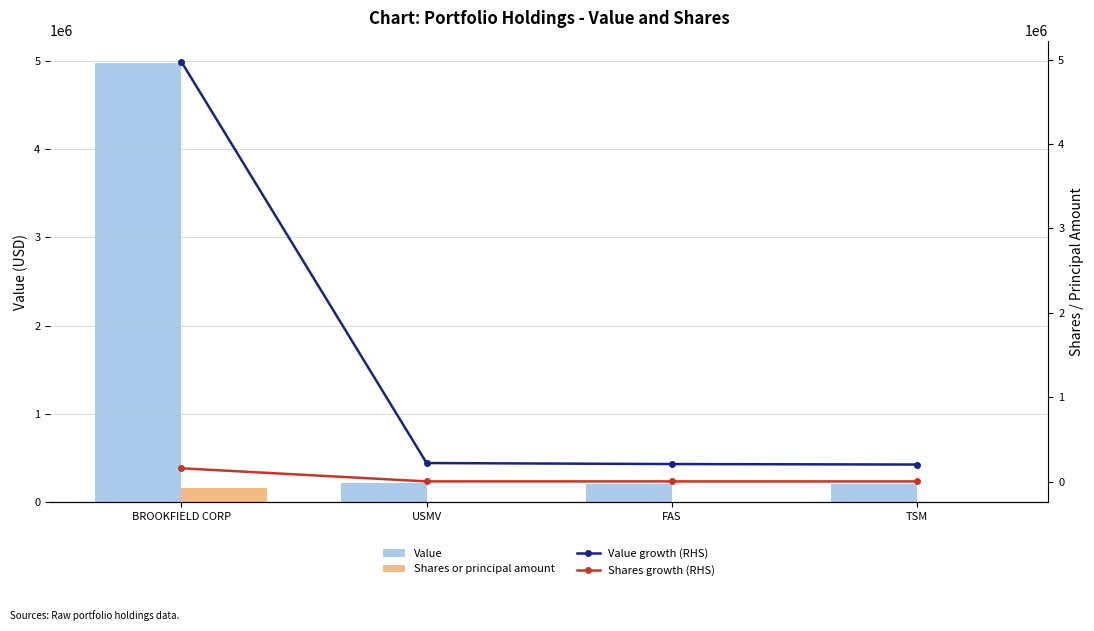

What is the sum of all Shares or principal amount values?

166797